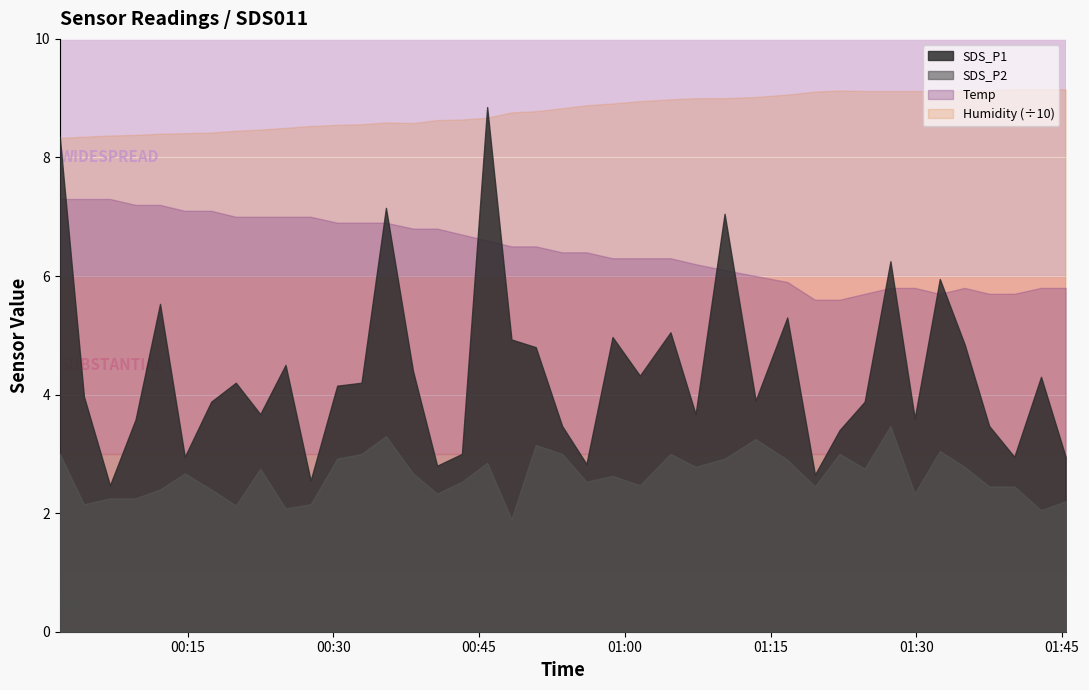

What is the maximum value shown in the chart?

91.5